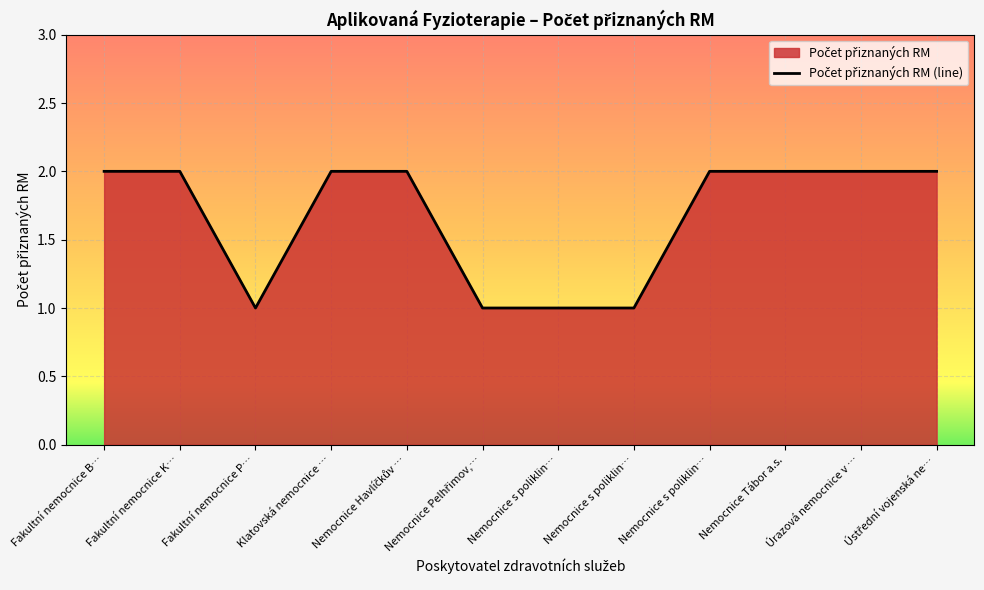

Rank the categories by value from lowest to highest.

Fakultní nemocnice P…, Nemocnice Pelhřimov,…, Nemocnice s poliklin…, Nemocnice s poliklin…, Fakultní nemocnice B…, Fakultní nemocnice K…, Klatovská nemocnice …, Nemocnice Havlíčkův …, Nemocnice s poliklin…, Nemocnice Tábor a.s., Úrazová nemocnice v …, Ústřední vojenská ne…